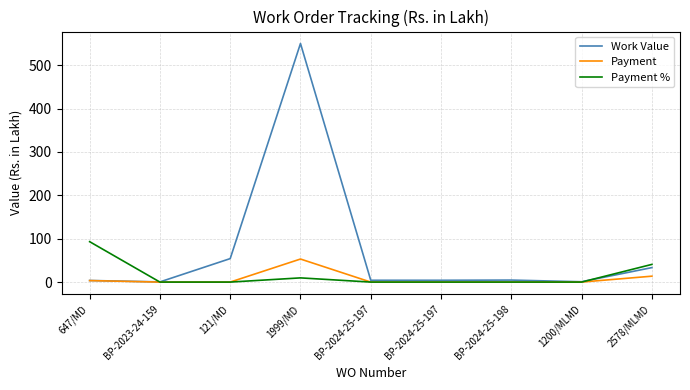

How many lines are shown in the chart?

3